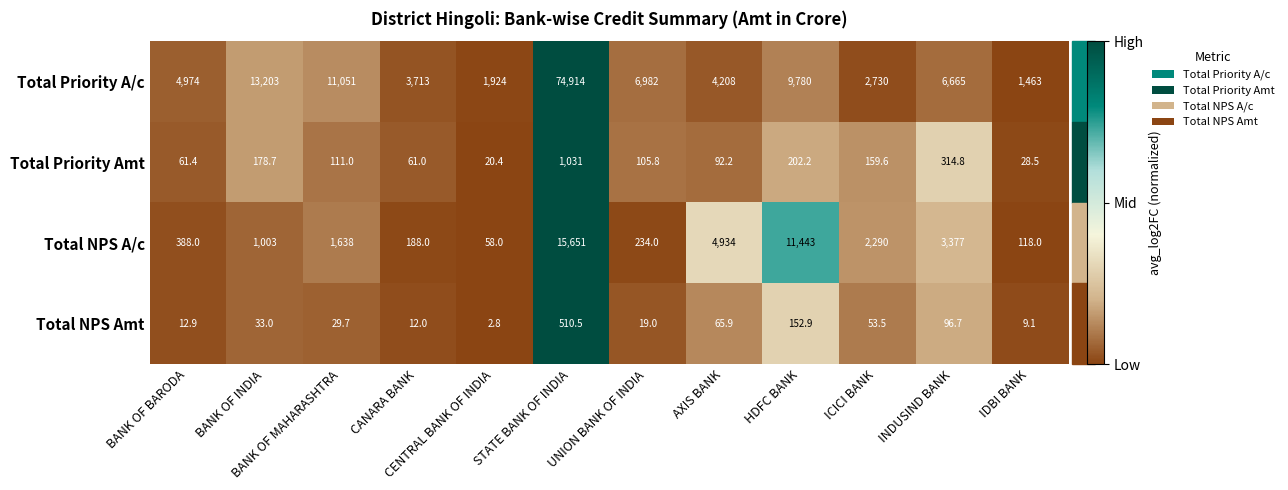

Which series has the largest range (max minus min)?

Total Priority A/c